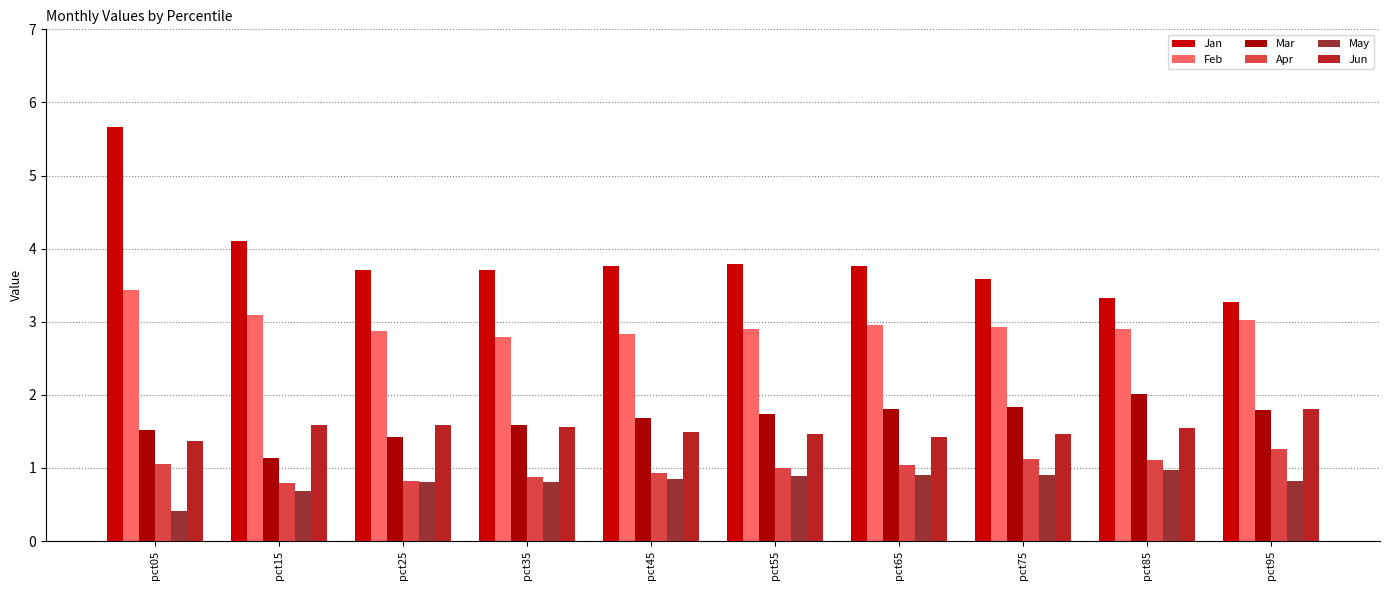

How many categories are shown in the chart?

10